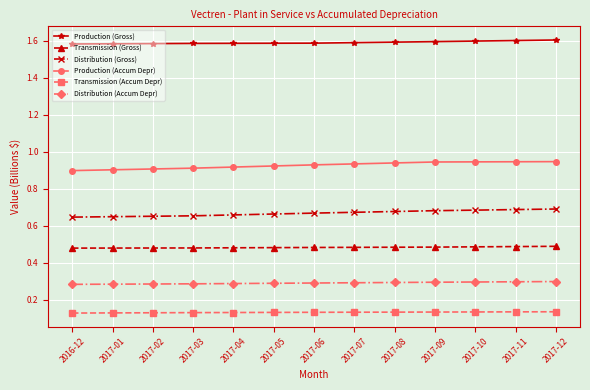

Is it true that Production (Gross) equals 1.6 at 2017-01?

True